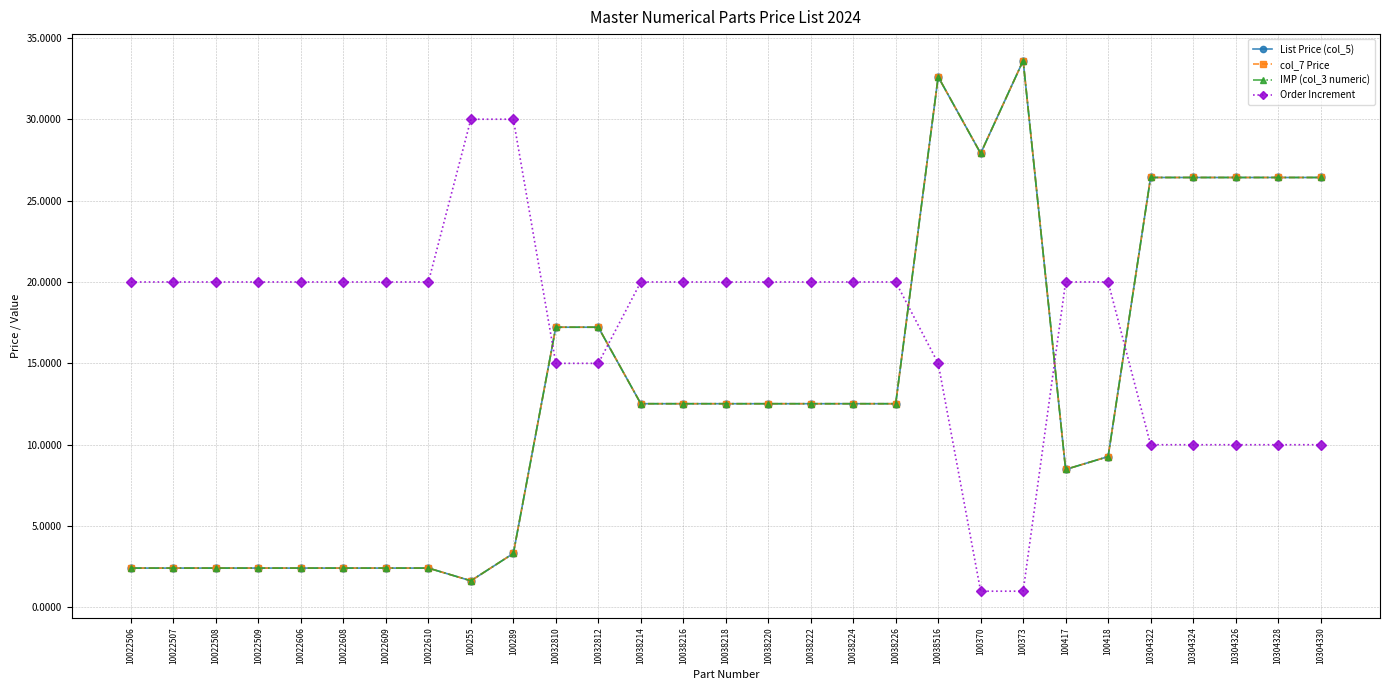

What is the difference between the List Price (col_5) values at 10038224 and 10304322?

13.9